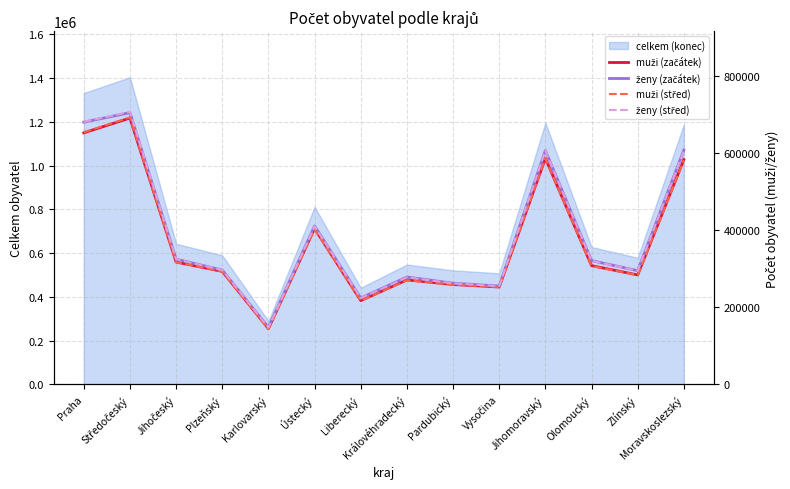

At which category does the chart reach its peak across all series?

Středočeský